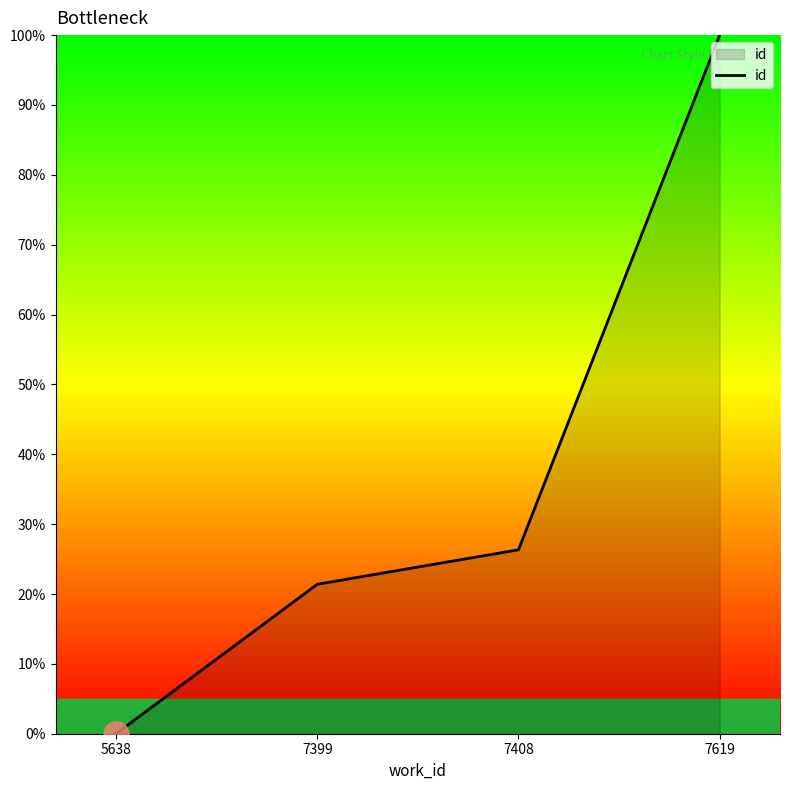

Reading right to left, transcribe all the data shown in this chart.

7619=100.0	7408=26.3	7399=21.4	5638=0.0